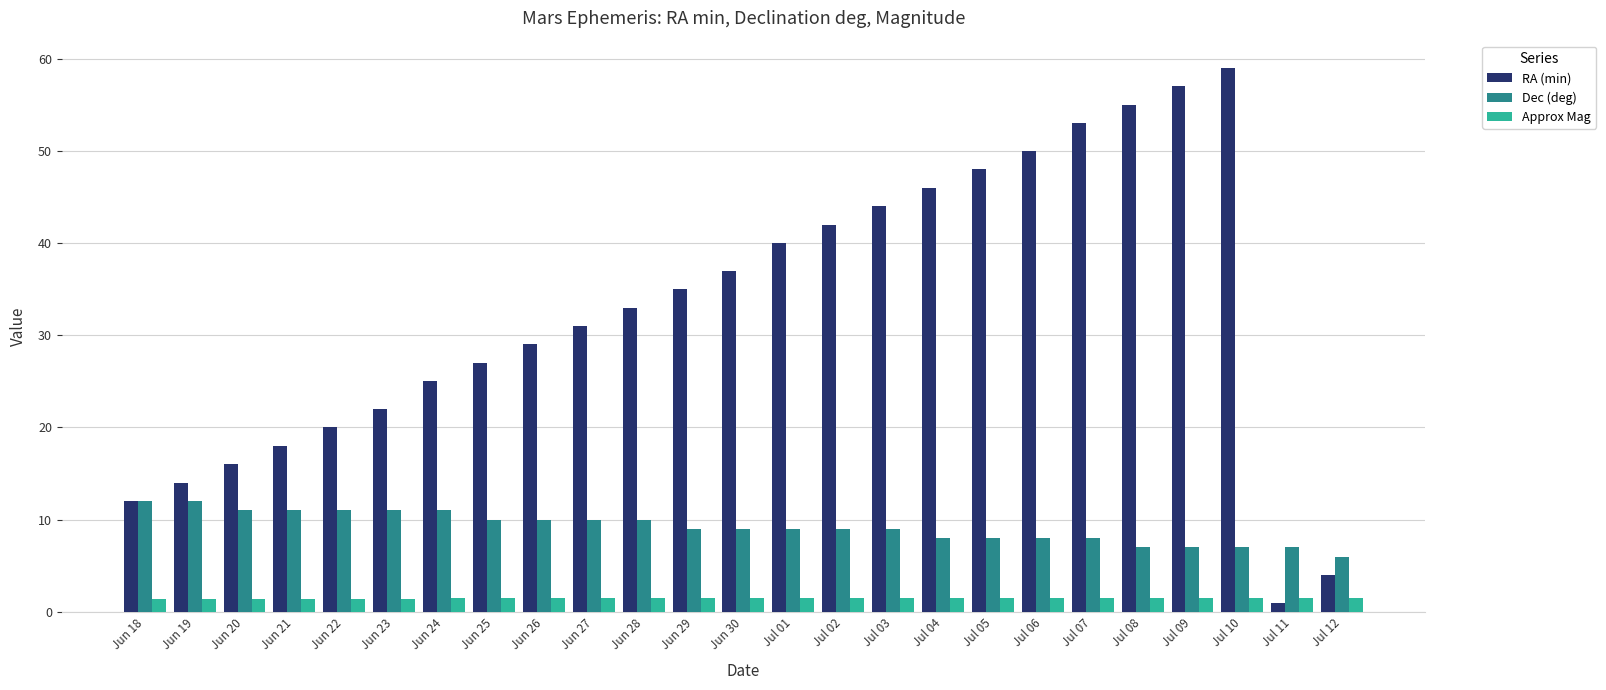

How many groups of bars are there?

25